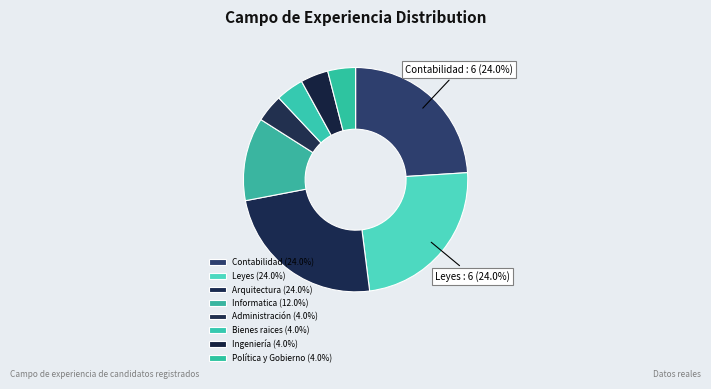

Which category has the smallest portion of the pie?

Administración